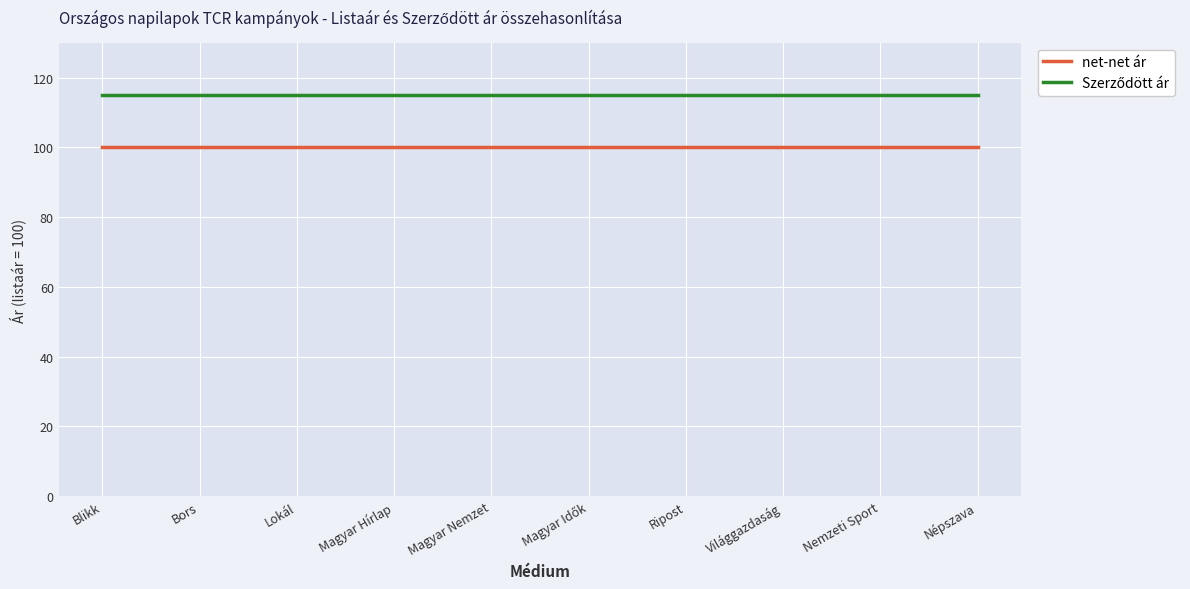

What is the difference between the highest and lowest values at Világgazdaság?

15.0